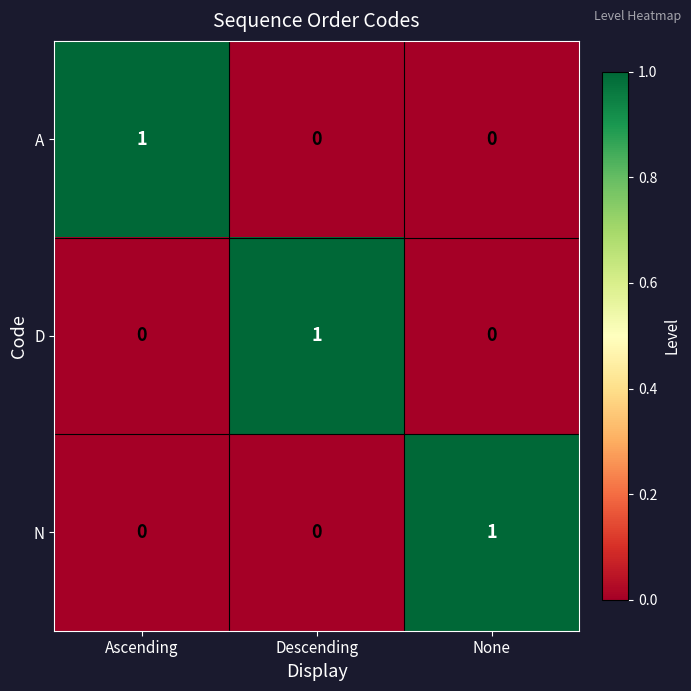

At which label does N reach its peak?

None